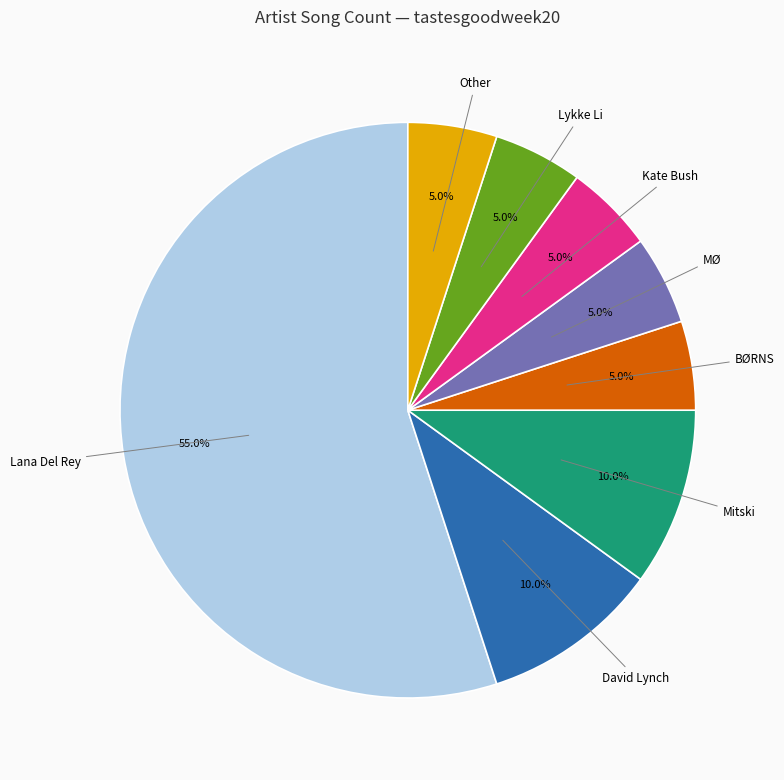

To the nearest percent, what is the average slice percentage?

12%